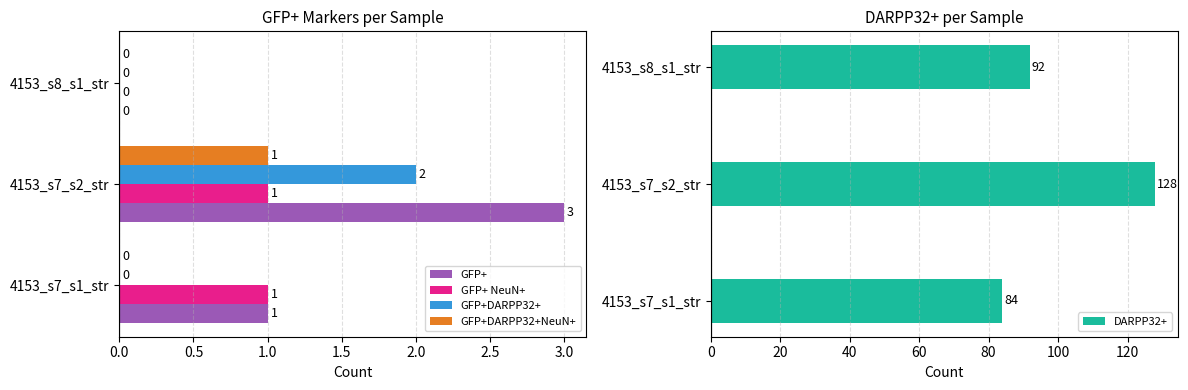

The GFP+ NeuN+ series shows 0 at 4153_s7_s2_str. True or false?

False